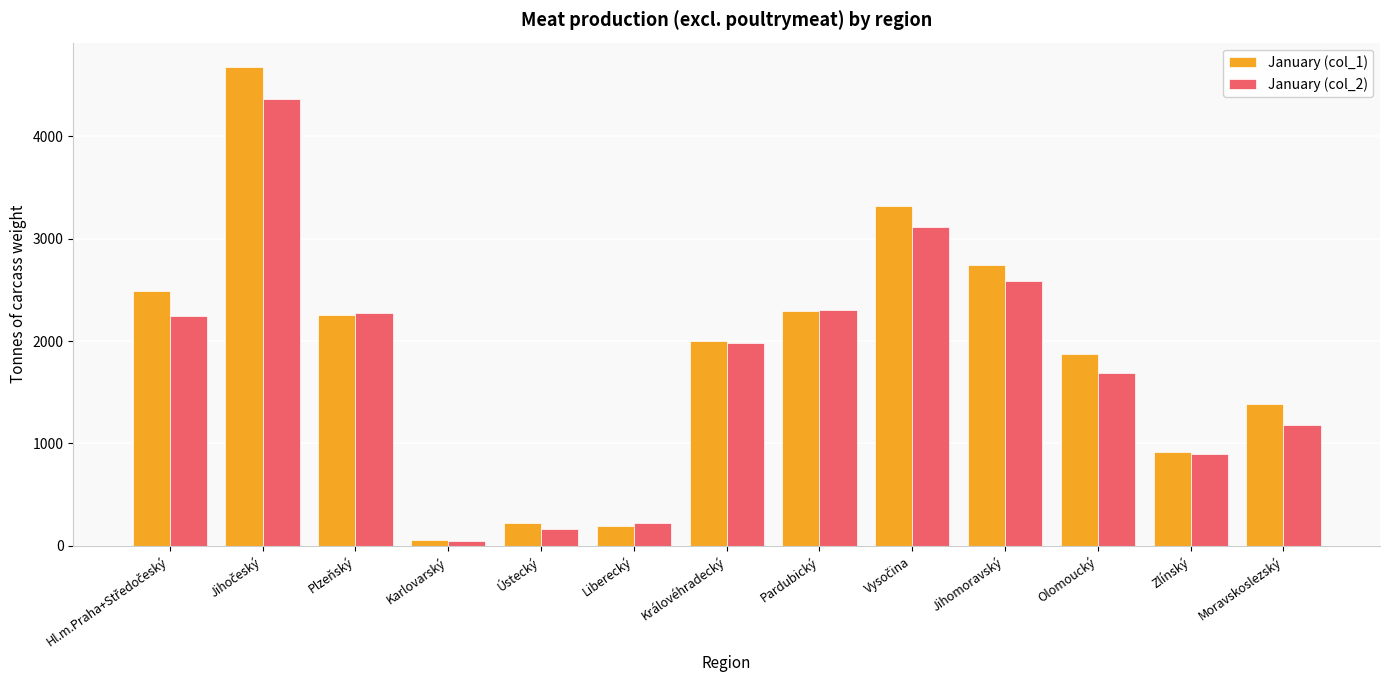

What is the label of the 12th bar from the left?

Zlínský